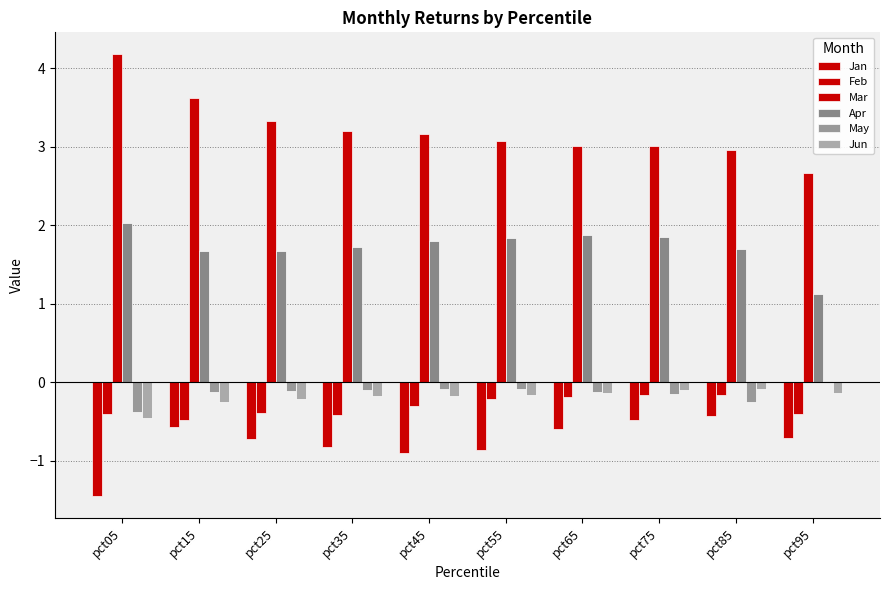

List the labels in order of Feb value, largest first.

pct85, pct75, pct65, pct55, pct45, pct25, pct95, pct05, pct35, pct15